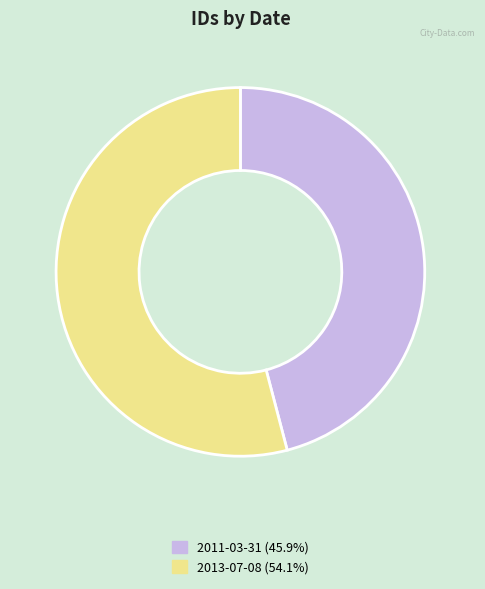

Is the sum of 2013-07-08 and 2011-03-31 greater than half?

Yes